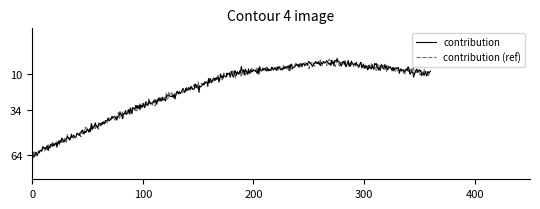

What are all the series names shown in the legend?

contribution, contribution (ref)